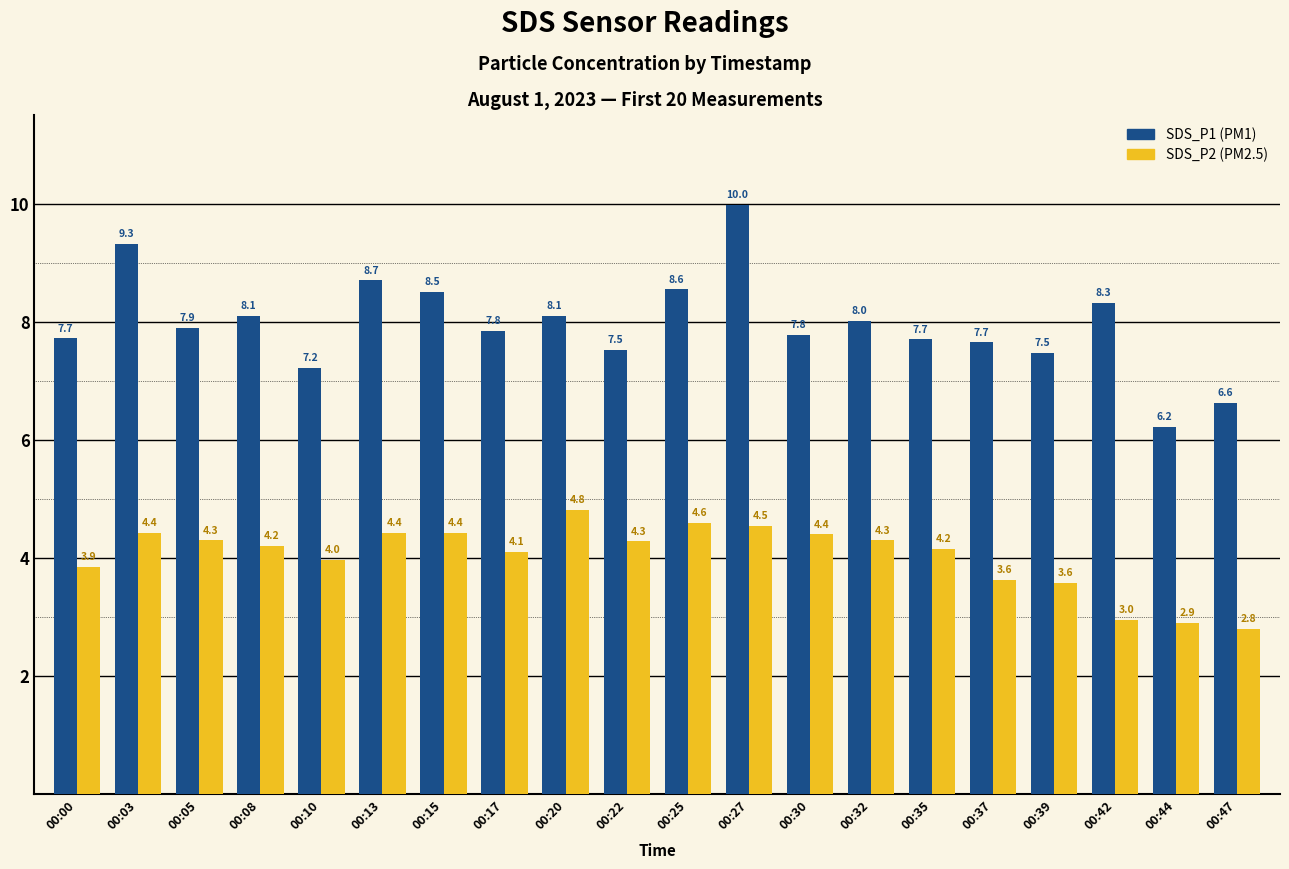

What is the total value across all series at 00:05?

12.2